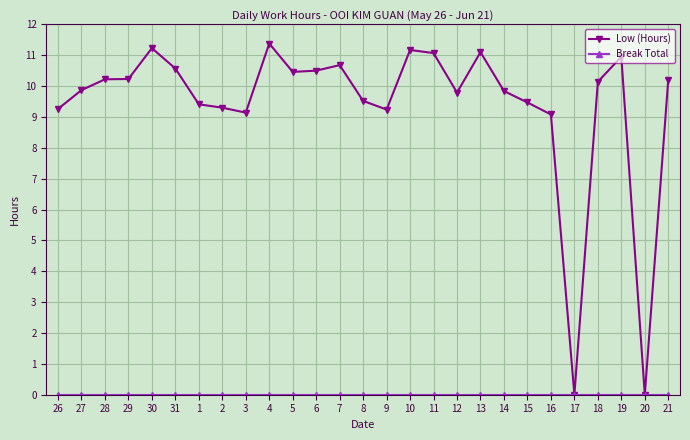

Which series has the widest spread of values?

Low (Hours)